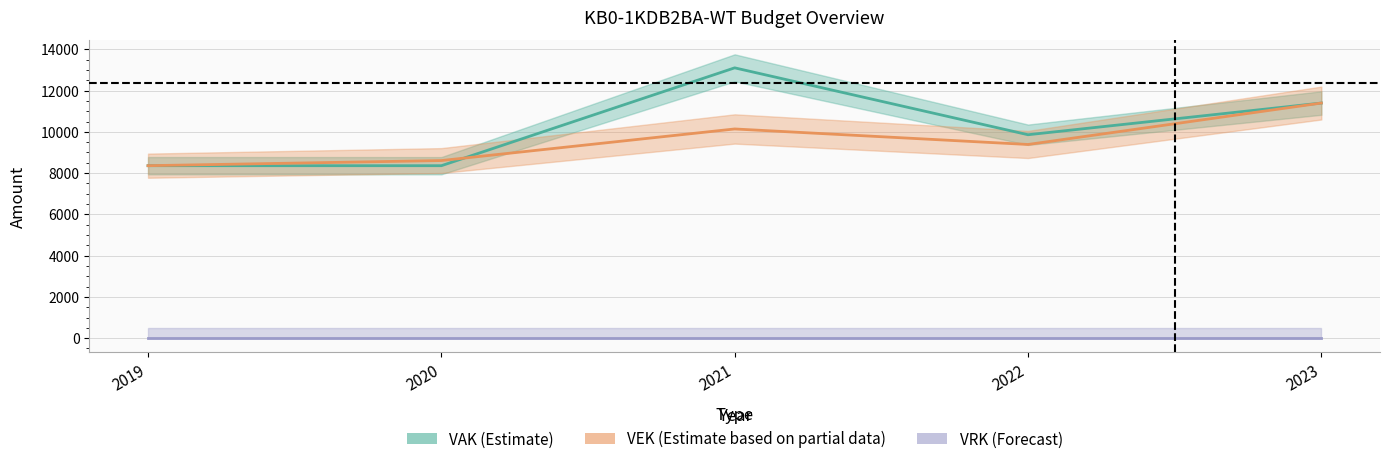

What is the total value across all series at 2020?

16968